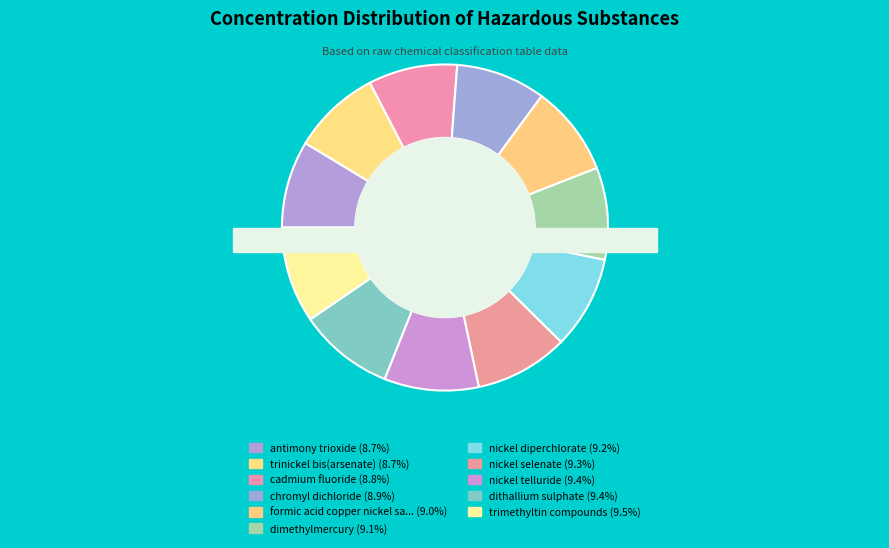

Count the number of slices in the pie.

11